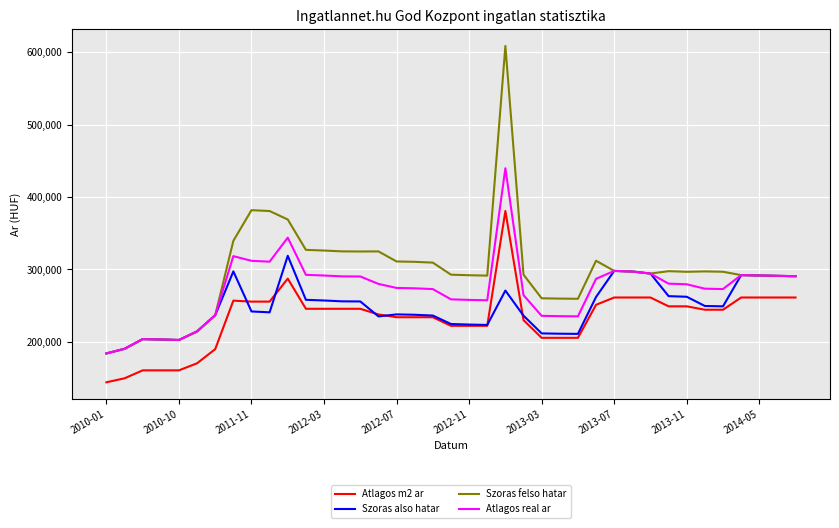

What is the smallest value displayed?

144246